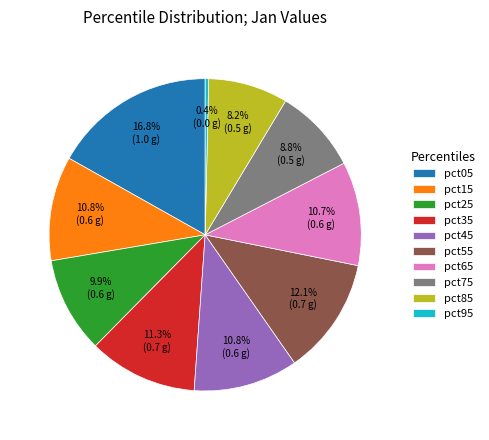

Is it true that pct55 is 12% of the pie?

True